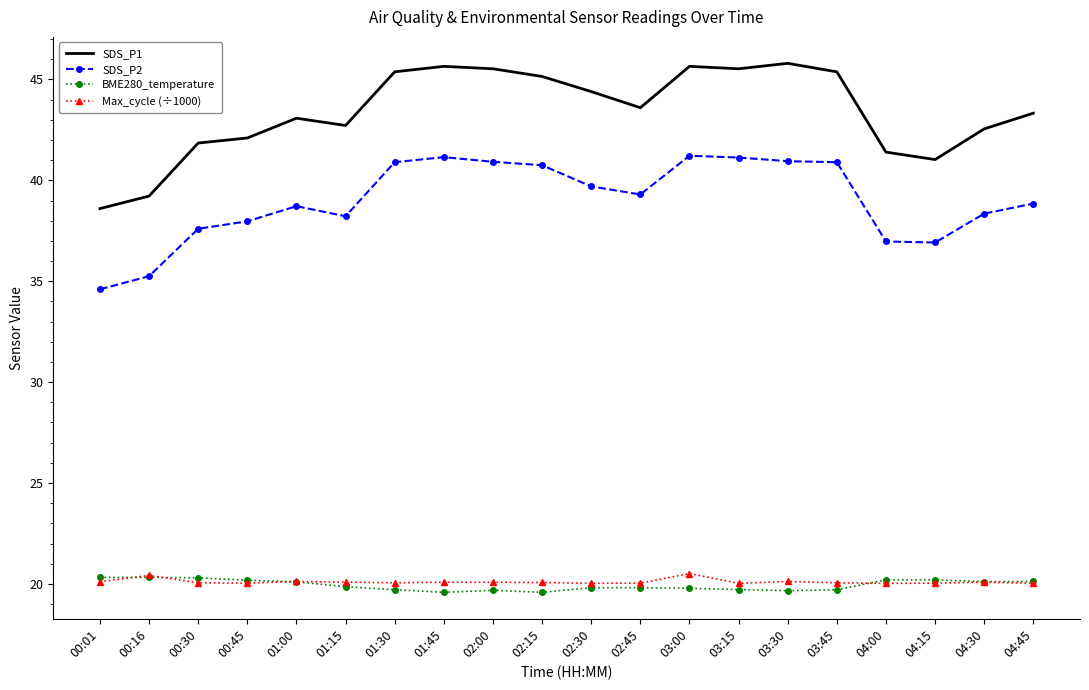

Which series has the largest total across all categories?

SDS_P1